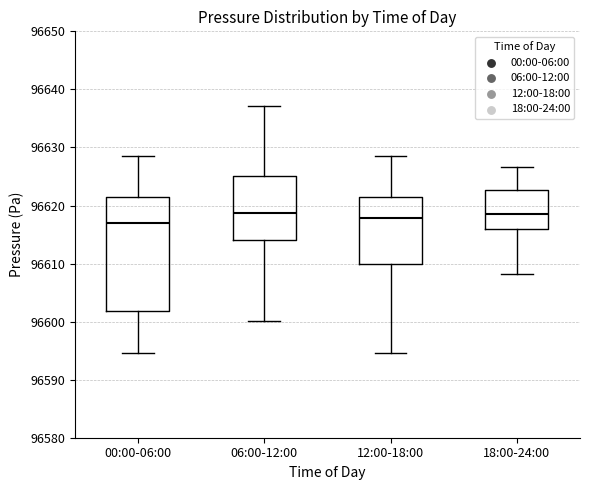

Comparing the boxes themselves (not the whiskers), which one is the tallest?

00:00-06:00